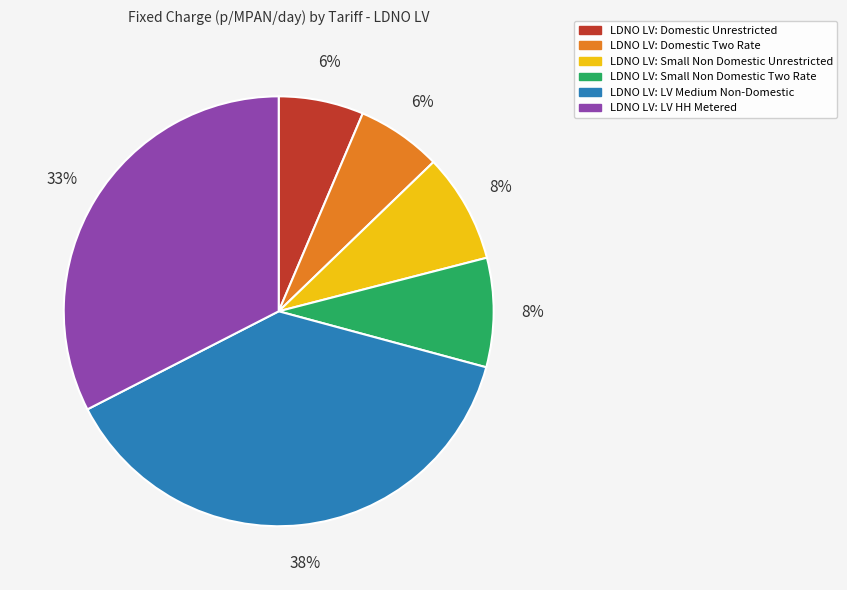

To the nearest percent, what percentage of the pie is LDNO LV: Small Non Domestic Unrestricted?

8%